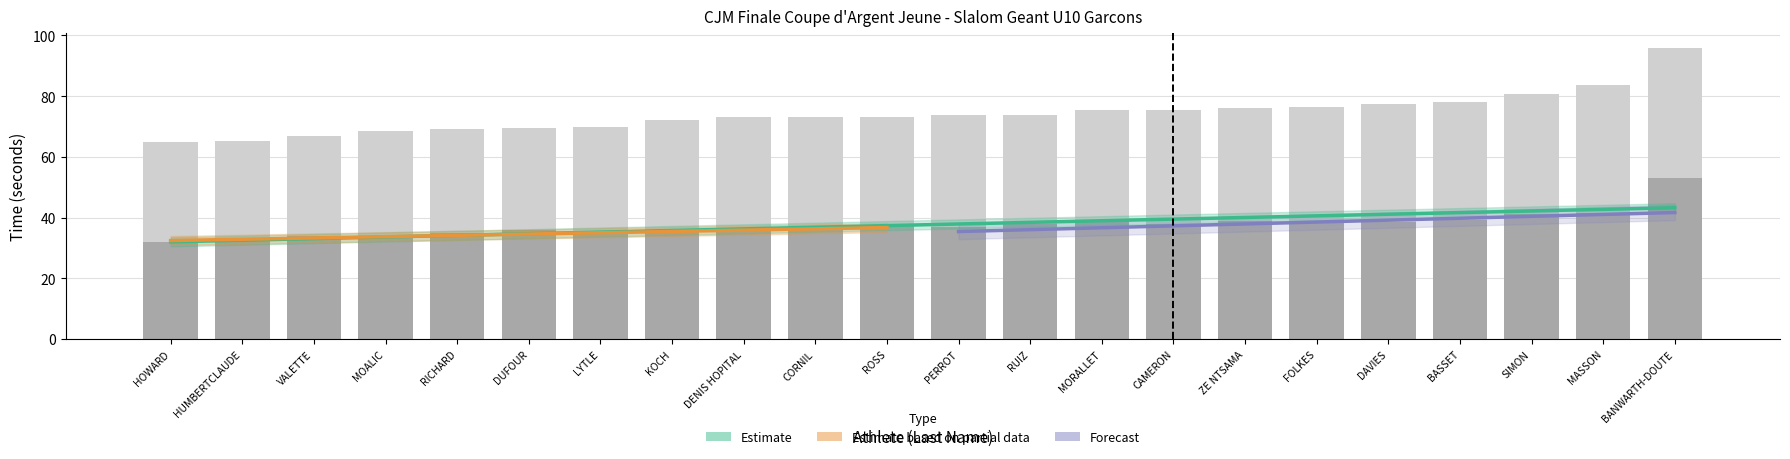

Reading right to left, transcribe all the data shown in this chart.

Run 1: BANWARTH-DOUTE=53.1	MASSON=41.6	SIMON=41.0	BASSET=39.2	DAVIES=38.6	FOLKES=38.4	ZE NTSAMA=38.9	CAMERON=37.9	MORALLET=39.0	RUIZ=38.0	PERROT=36.9	ROSS=37.2	CORNIL=36.9	DENIS HOPITAL=36.6	KOCH=36.0	LYTLE=34.5	DUFOUR=35.9	RICHARD=35.0	MOALIC=33.9	VALETTE=33.8	HUMBERTCLAUDE=33.1	HOWARD=32.1
Run 2: BANWARTH-DOUTE=42.8	MASSON=42.0	SIMON=39.6	BASSET=38.8	DAVIES=39.0	FOLKES=37.9	ZE NTSAMA=37.3	CAMERON=37.6	MORALLET=36.4	RUIZ=35.7	PERROT=36.8	ROSS=36.0	CORNIL=36.3	DENIS HOPITAL=36.4	KOCH=36.1	LYTLE=35.4	DUFOUR=33.4	RICHARD=34.2	MOALIC=34.7	VALETTE=33.1	HUMBERTCLAUDE=32.1	HOWARD=32.7